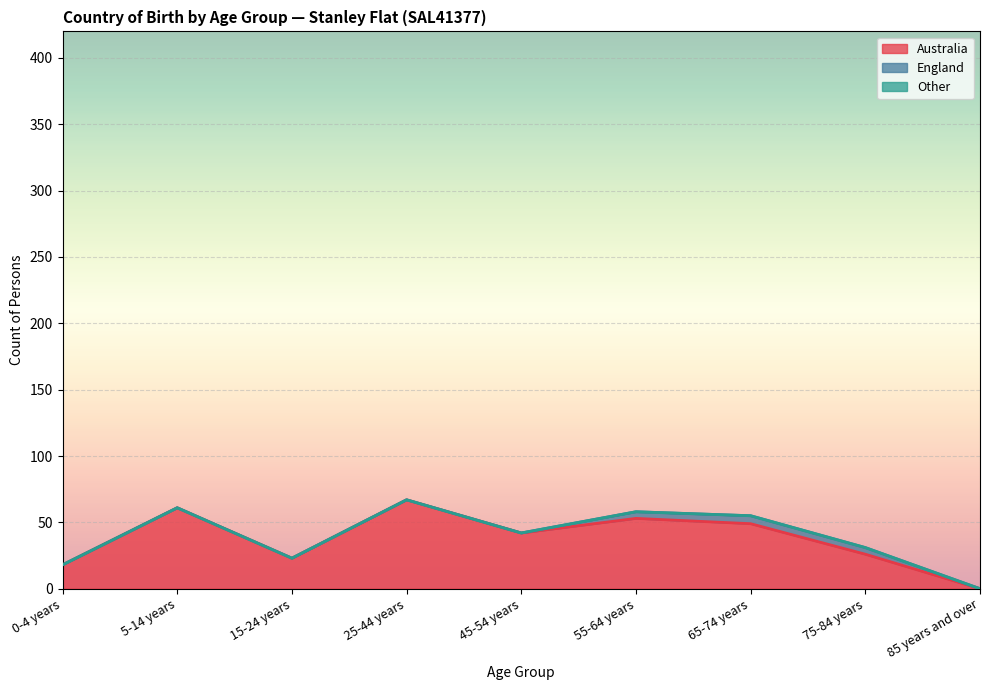

True or false: England has more than 0 points higher than both neighbors.

True